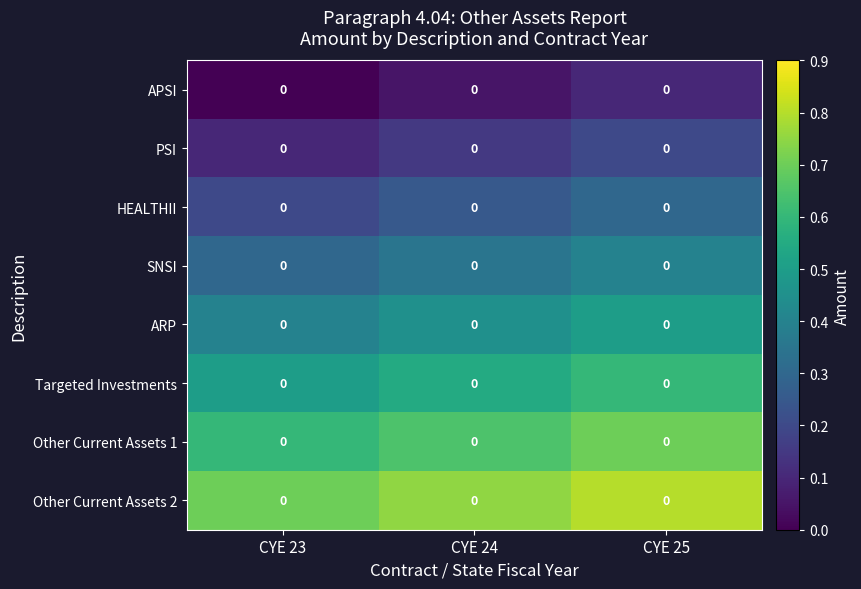

What is the greatest value displayed?

0.8